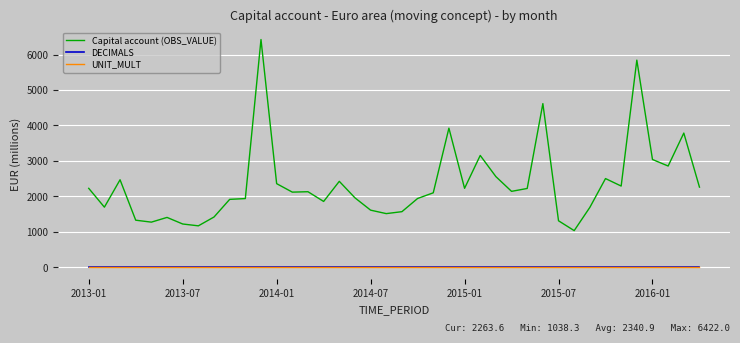

True or false: Capital account (OBS_VALUE) and DECIMALS intersect in this chart.

False